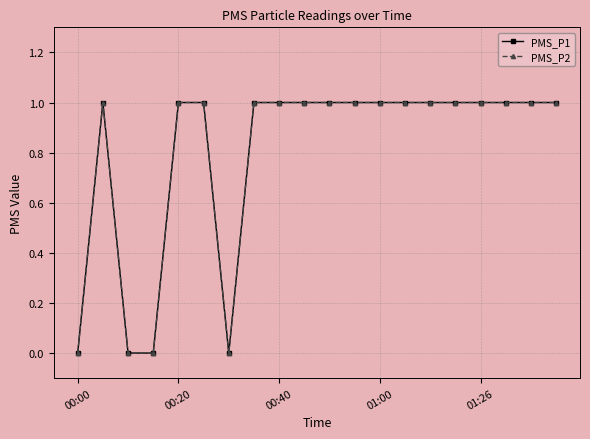

Is this an area chart (filled region under the line)?

No